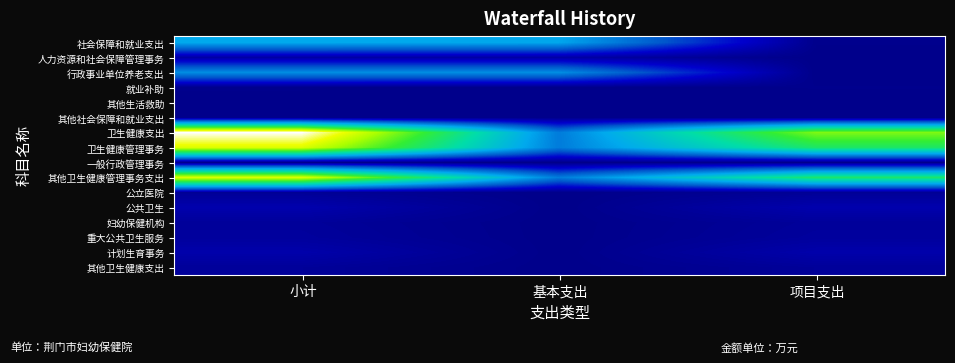

How many categories are shown in the chart?

3